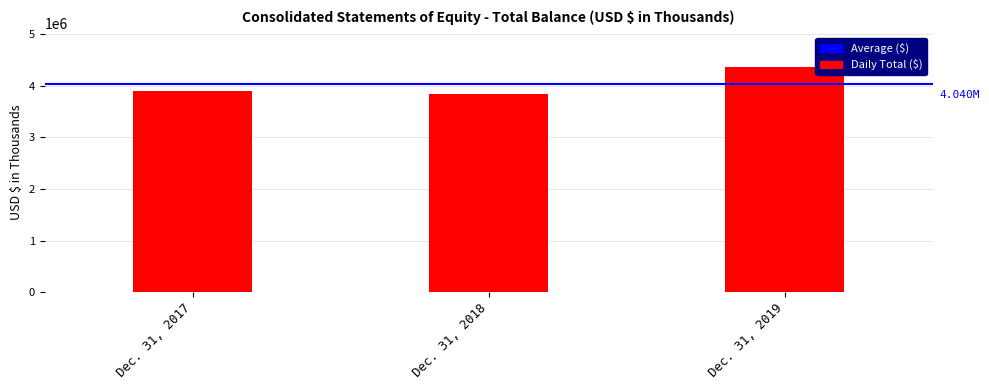

Is it true that the value at Dec. 31, 2019 is 4370934?

True